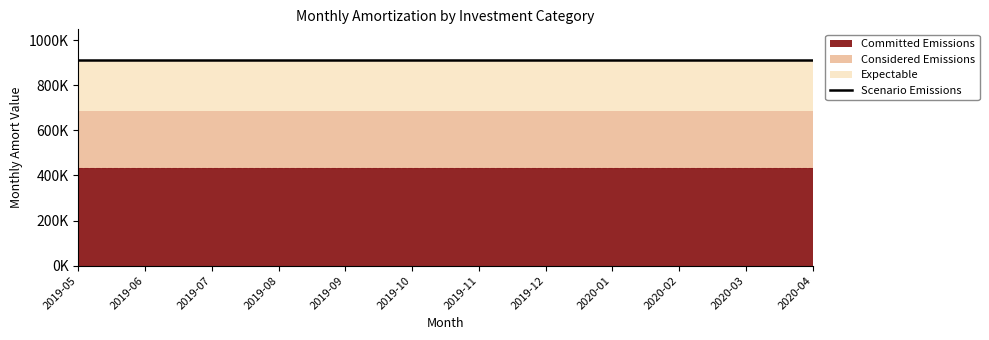

What position from the left is 2020-03?

11